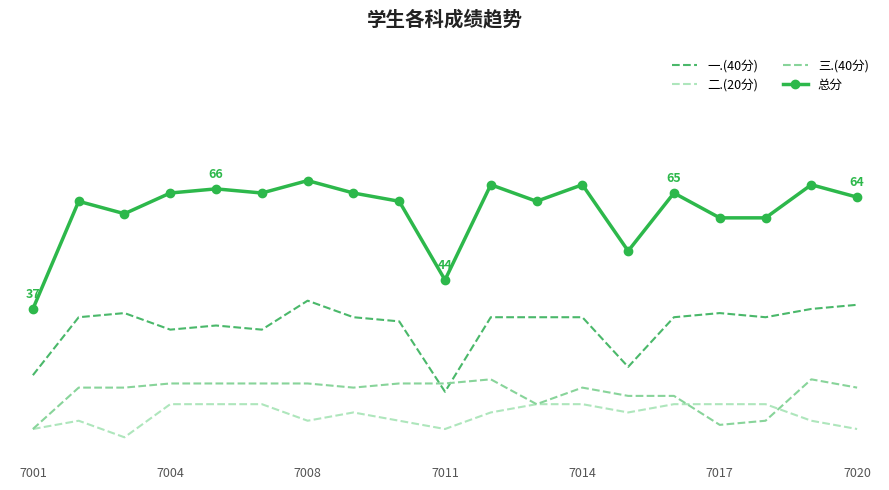

List the series in order of their peak value, lowest first.

二.(20分), 三.(40分), 一.(40分), 总分